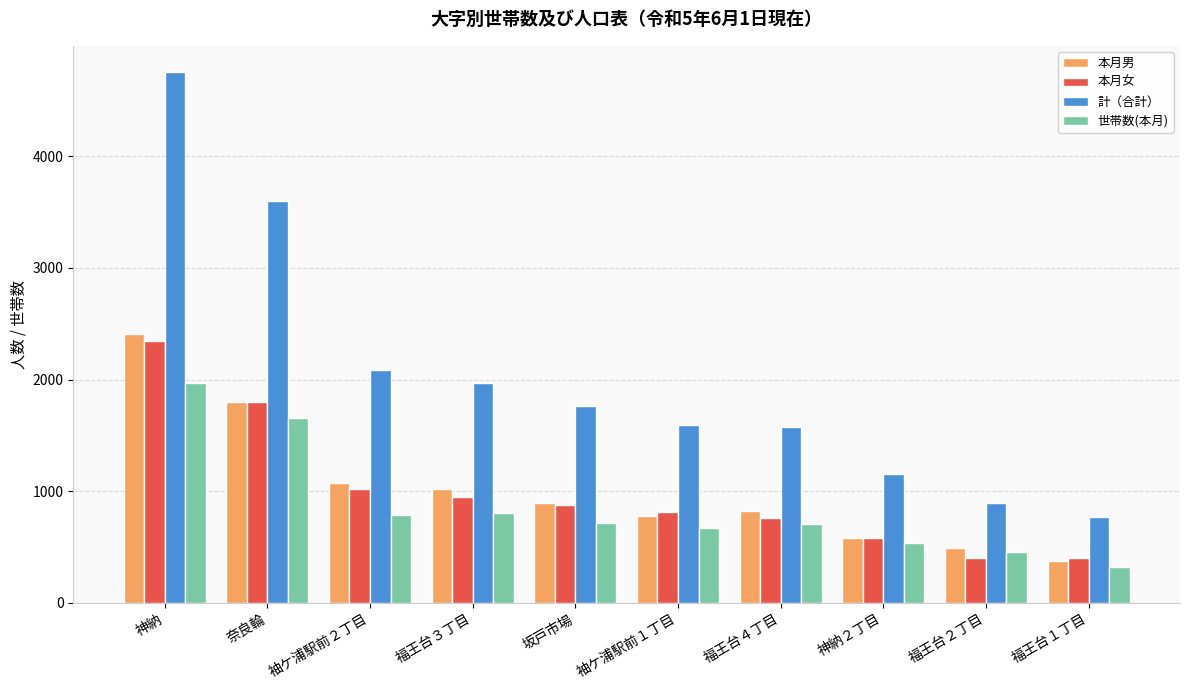

At which category is the sum across all series the highest?

神納